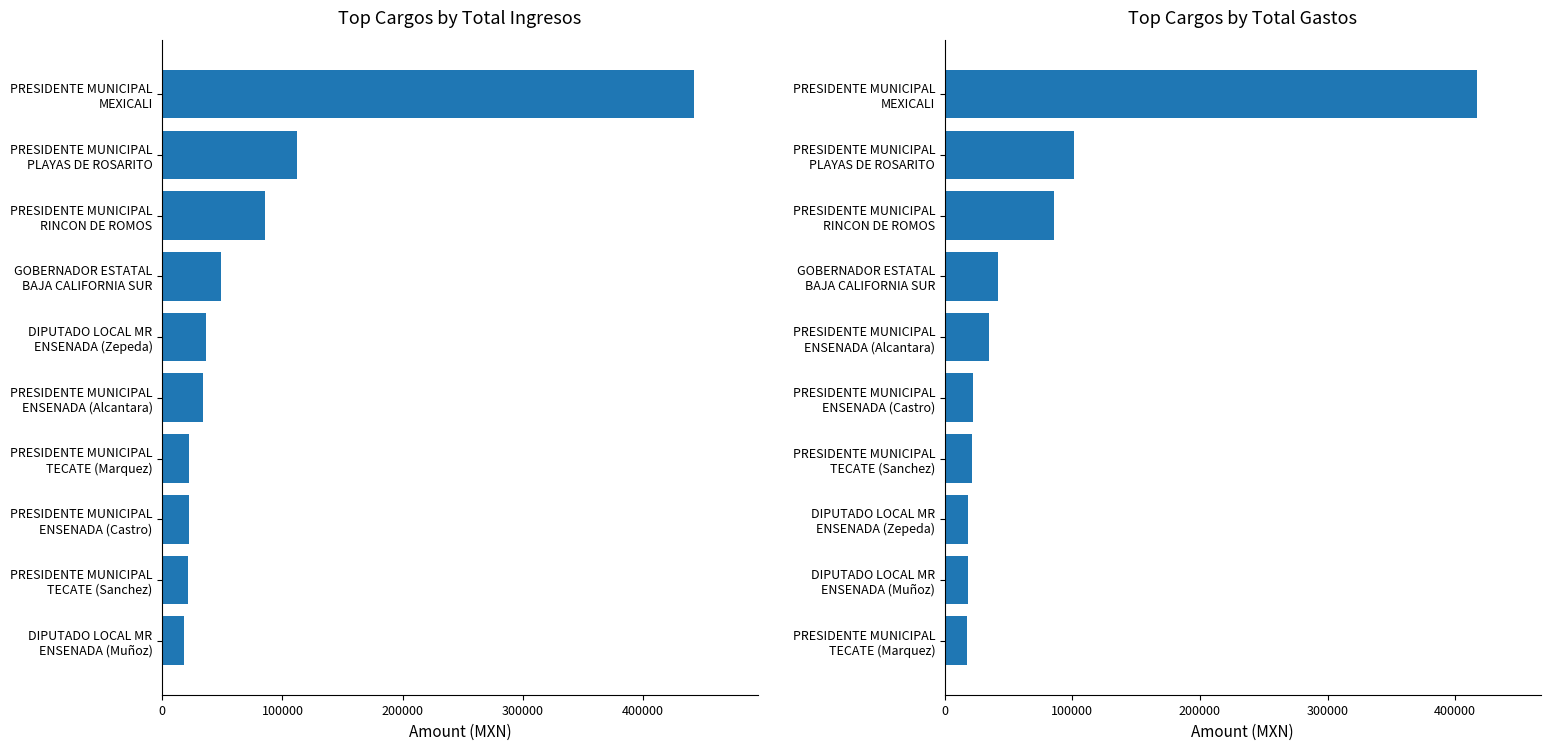

How many bars are there in total?

20